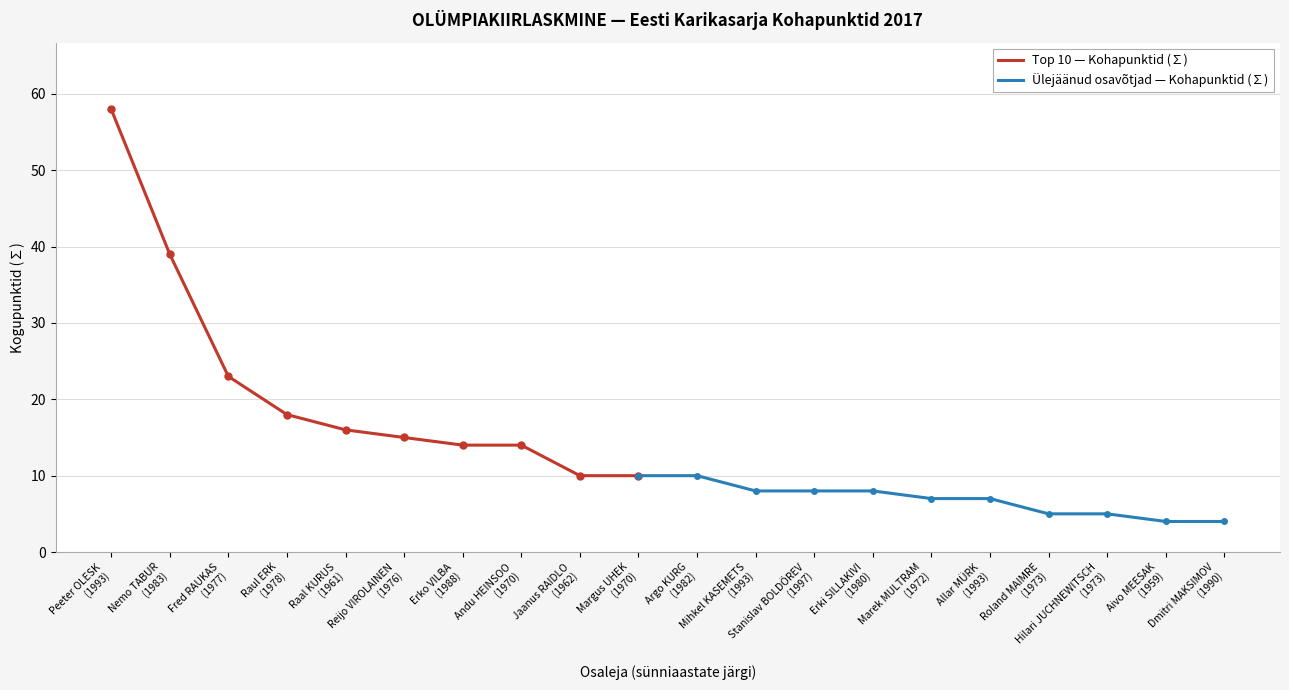

What is the sum of all values?

283